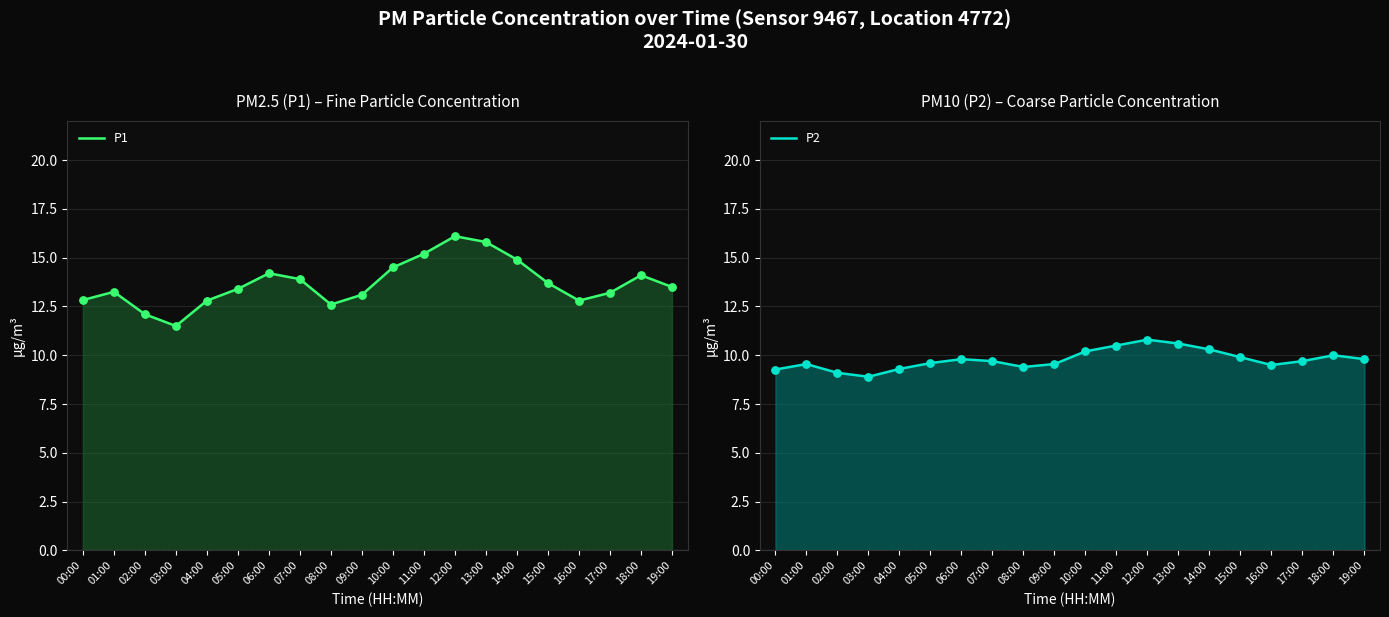

At how many categories does at least one series exceed 13?

14